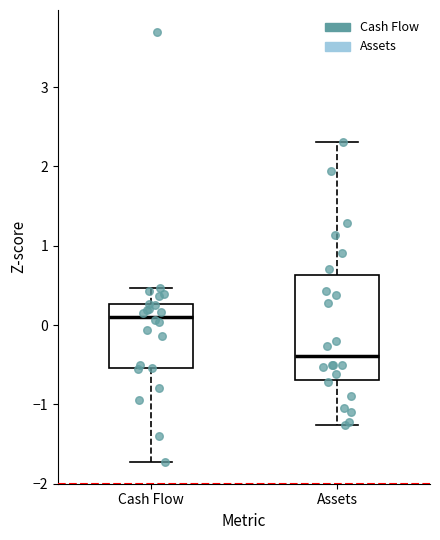

Reading left to right, transcribe this box plot: for each box, give where its median line is, the range the box spans, and where its two whiskers end, as read against the y-axis. The values are not printed on the chart, so give them approximately, as read against the axis.

Cash Flow: median 0.1, box -0.5 to 0.3, whiskers -1.7 to 0.5
Assets: median -0.4, box -0.7 to 0.6, whiskers -1.3 to 2.3